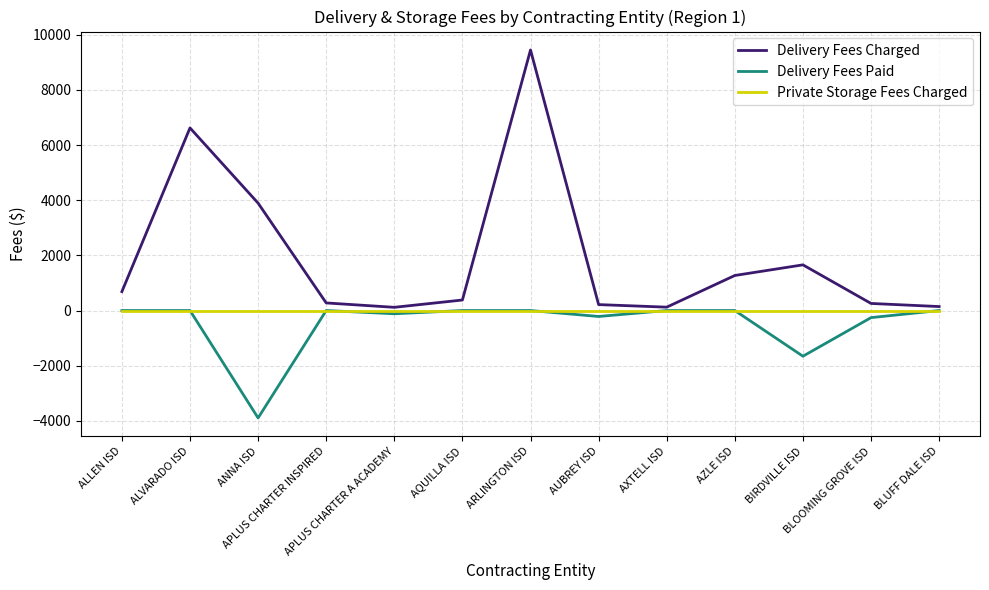

Which series has the largest range (max minus min)?

Delivery Fees Charged